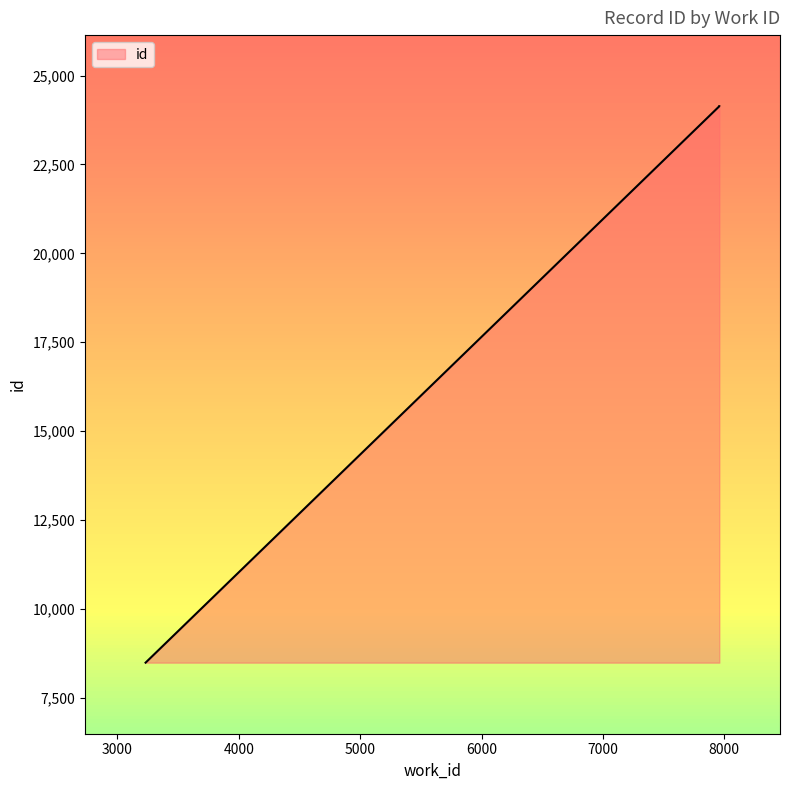

True or false: the data shows 24140 at 7959.

True